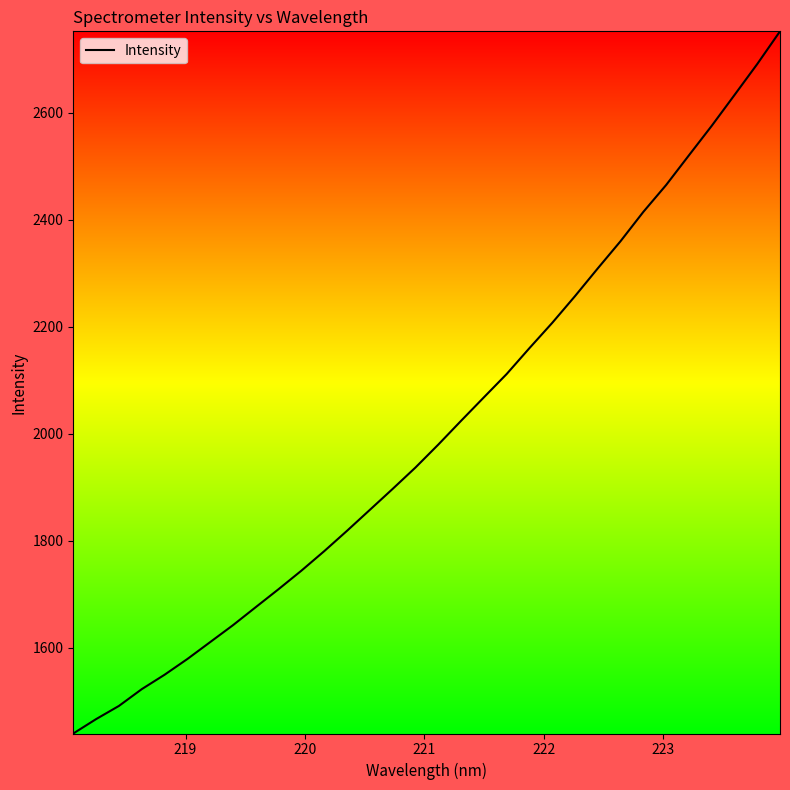

What is the minimum value shown in the chart?

1439.8